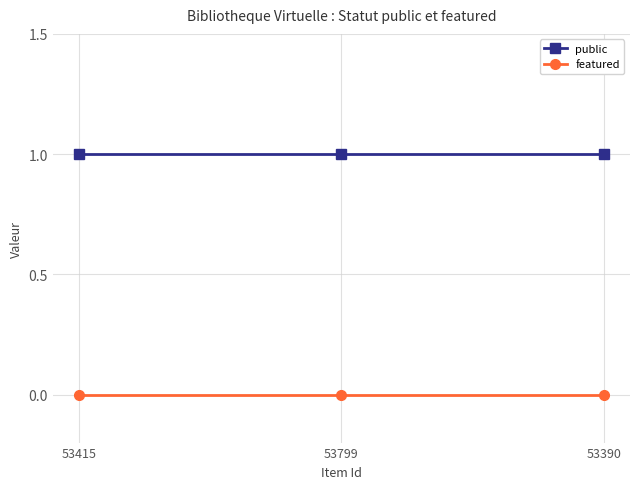

What is the label of the 2nd point from the left?

53799